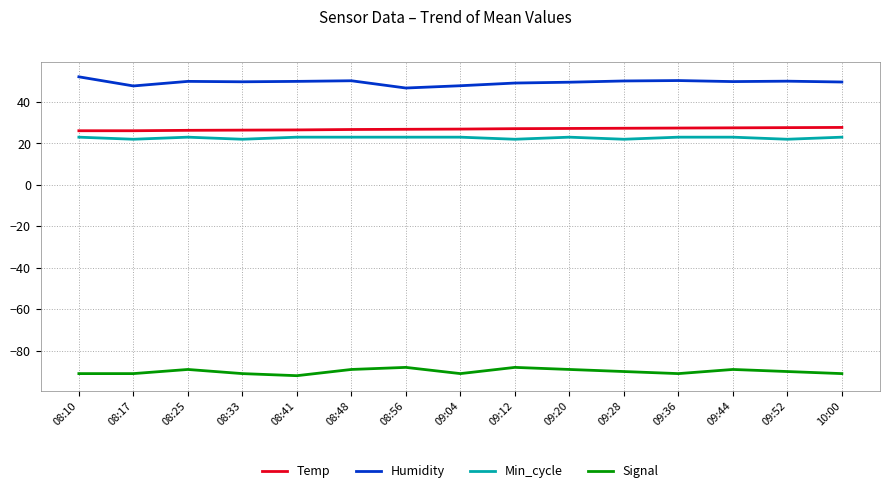

Which series has the largest total across all categories?

Humidity